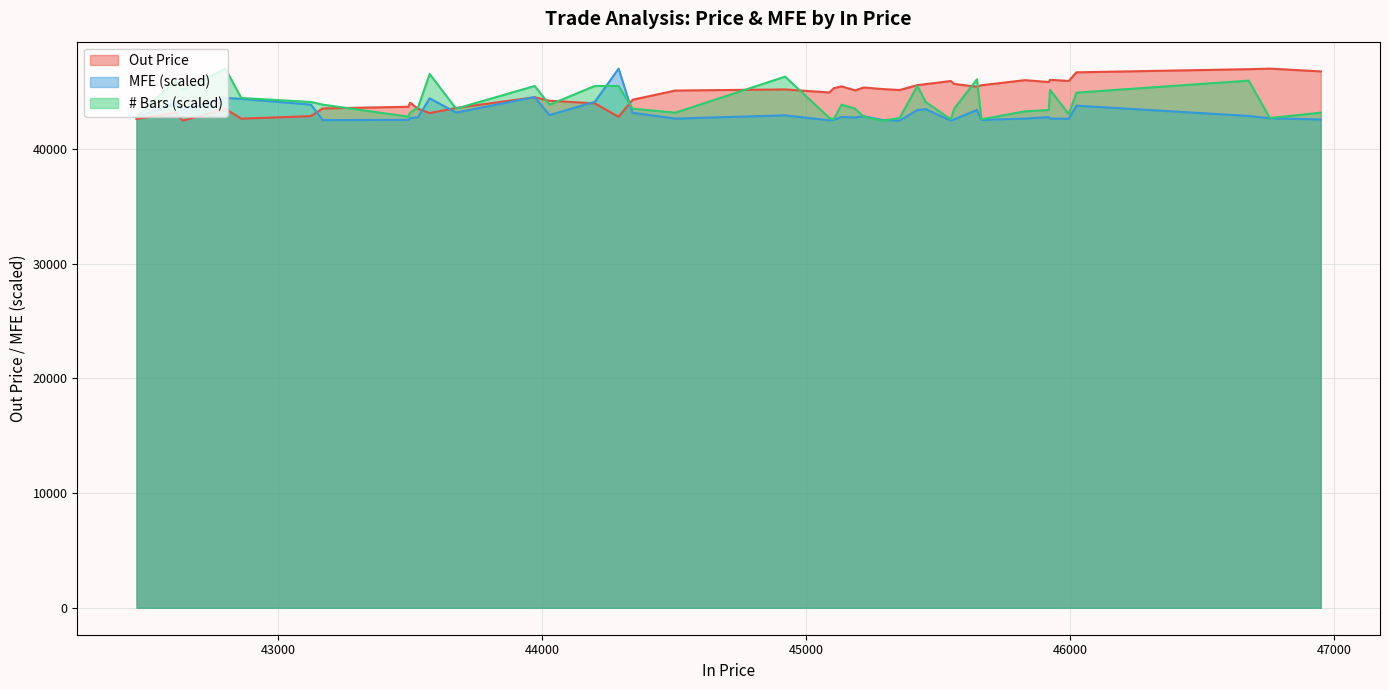

What is the lowest value of the Out Price series?

42463.0